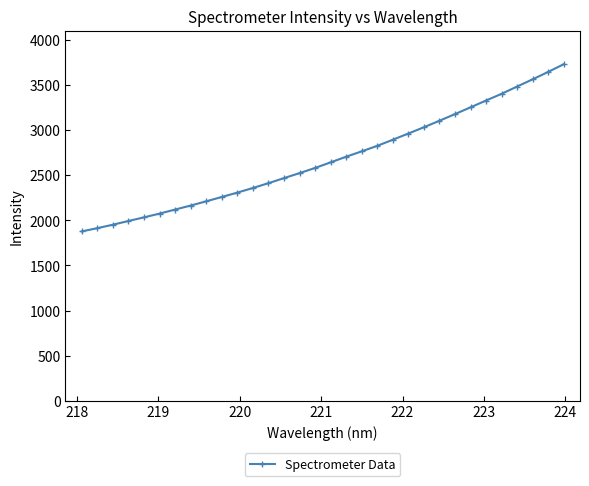

What is the difference between the maximum and second lowest values?

1816.6